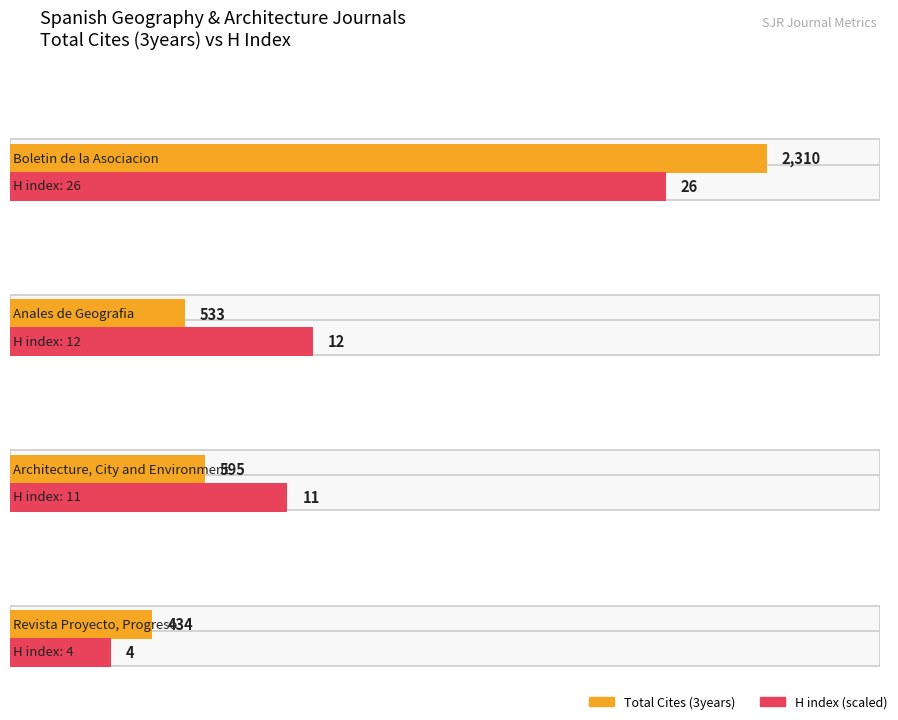

What position from the left is Boletin de la Asociacion?

1